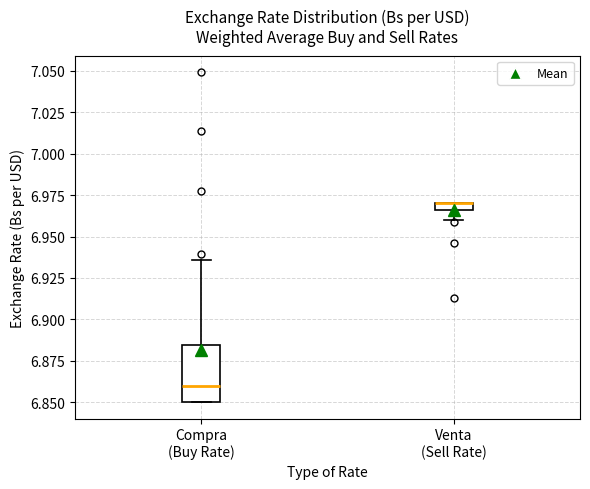

Which box is the tallest, from its lower edge to its upper edge?

Compra (Buy Rate)